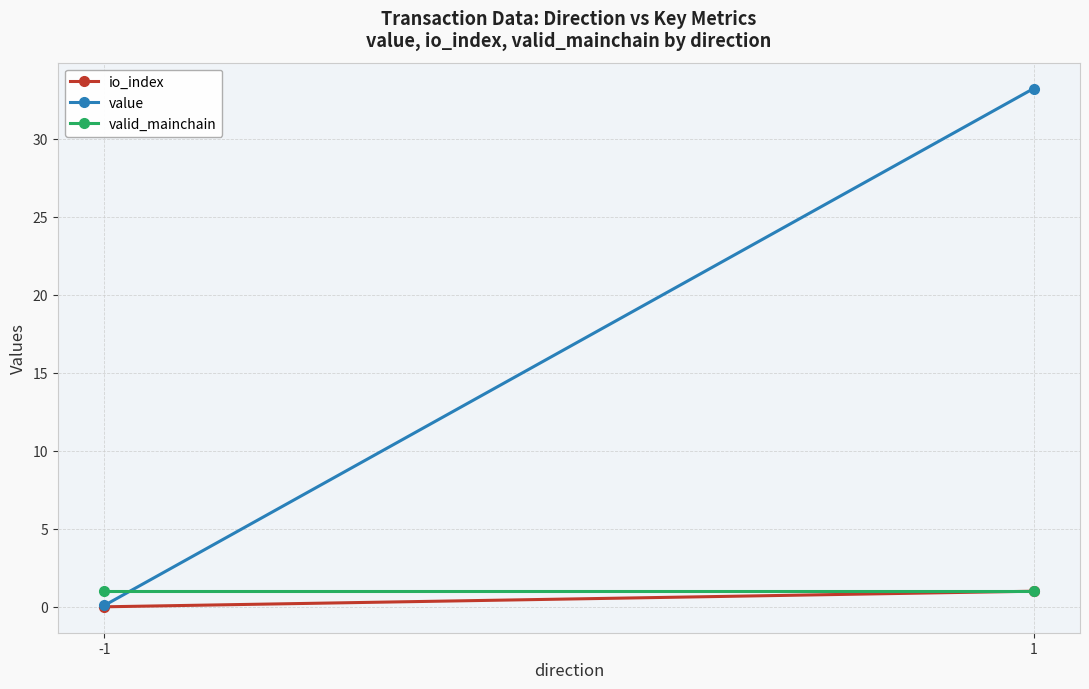

What are all the series names shown in the legend?

io_index, value, valid_mainchain